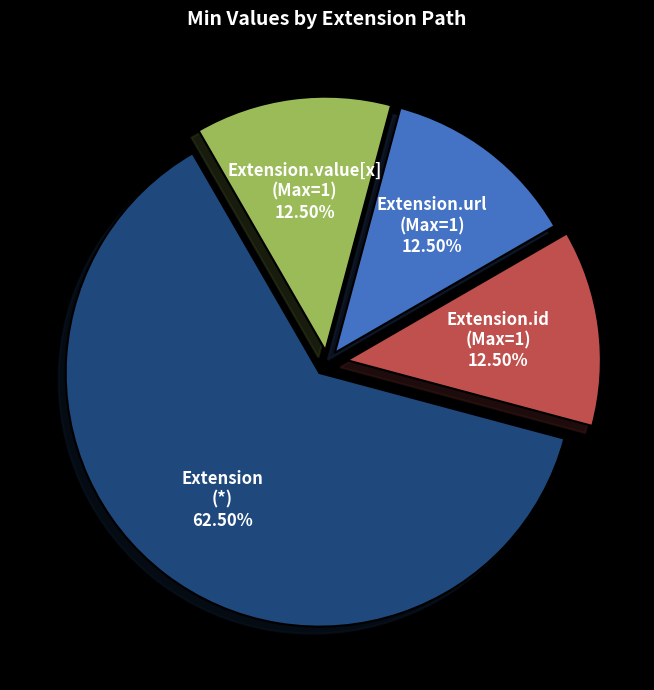

How many slices are in this pie chart?

4